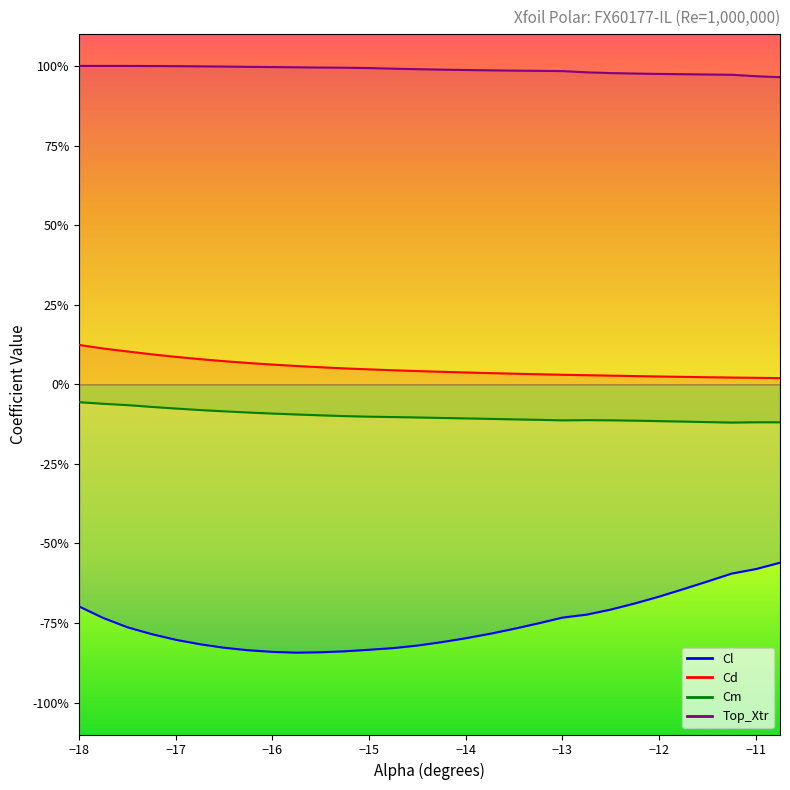

What is the average value of the Cd series?

0.1